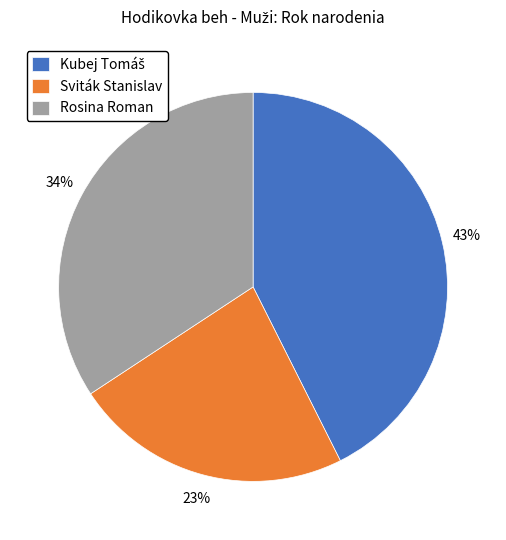

Which category has the smallest portion of the pie?

Sviták Stanislav